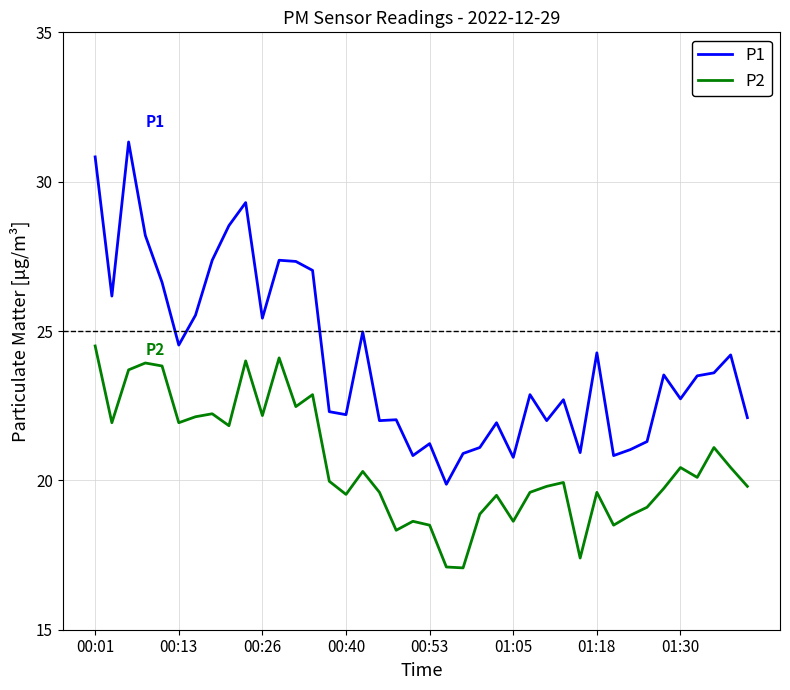

True or false: P1 and P2 intersect in this chart.

False